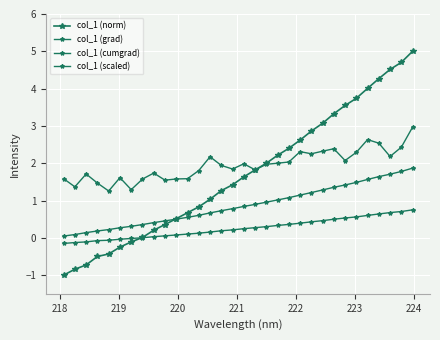

How many lines are shown in the chart?

4